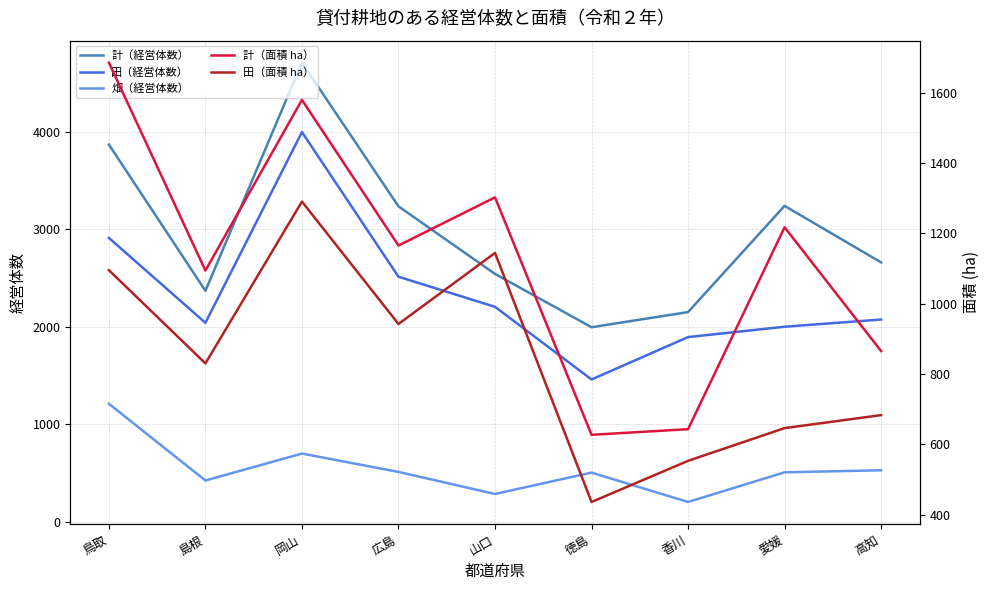

Which series has the largest total across all categories?

計（経営体数）